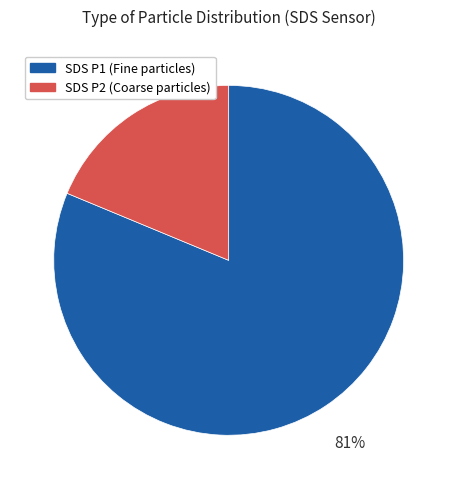

Does any single category account for the majority?

Yes